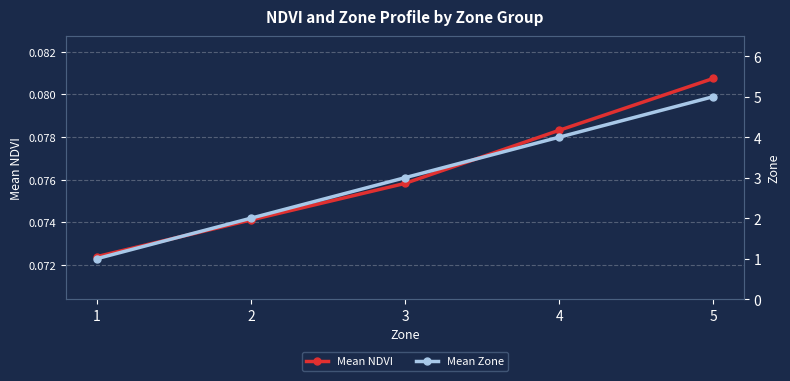

Reading left to right, what are all the values shown in this chart?

Mean NDVI: 0.1	0.1	0.1	0.1	0.1
Mean Zone: 1.0	2.0	3.0	4.0	5.0